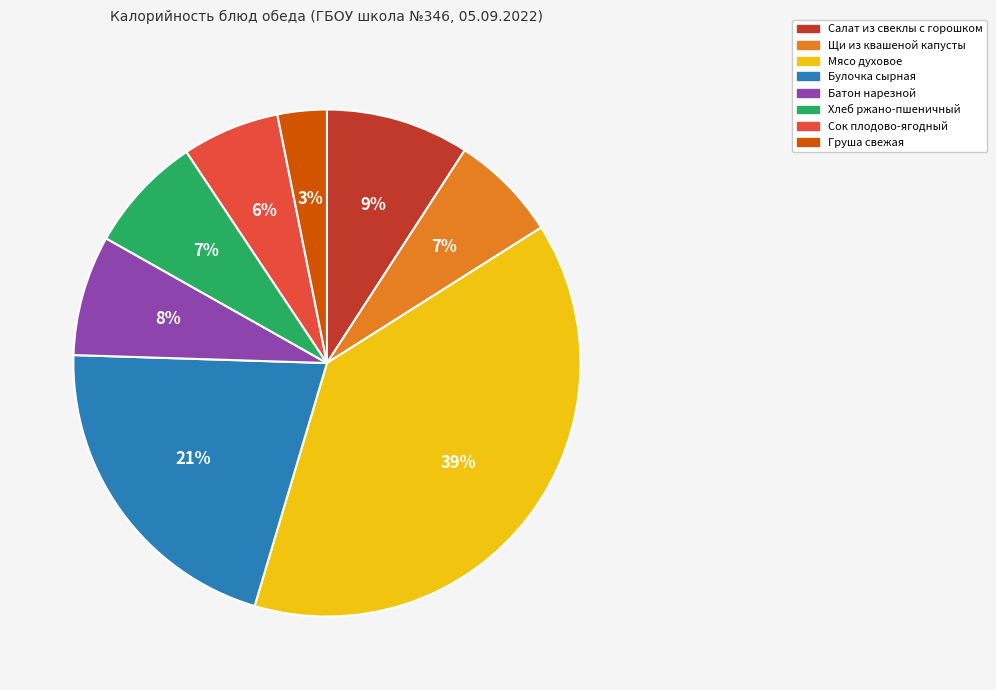

Is there any slice that represents more than half of the pie?

No